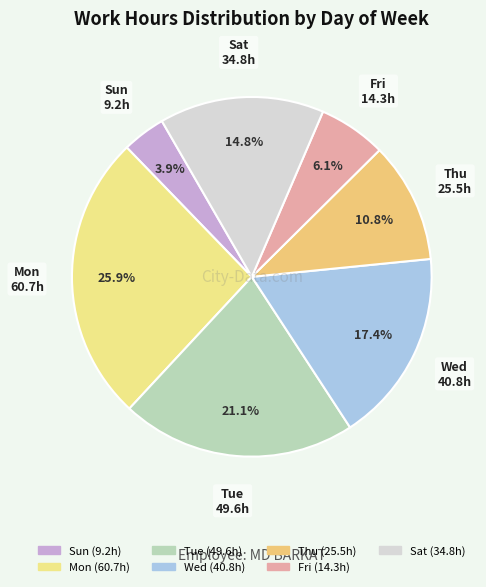

To the nearest percent, what percentage of the pie is Wed?

17%